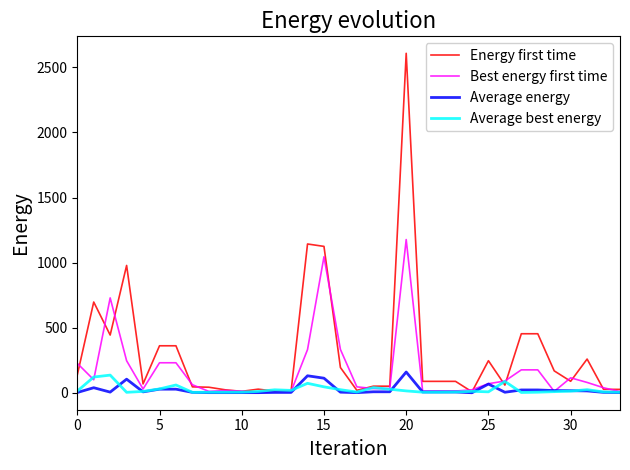

Which series has the widest spread of values?

Energy first time